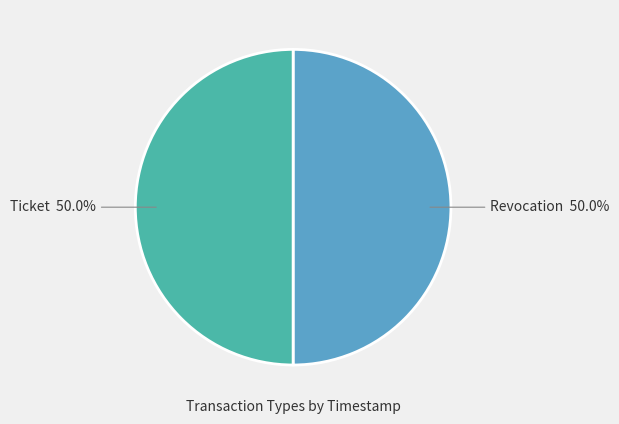

Combined, do Ticket and Revocation account for over 50%?

Yes